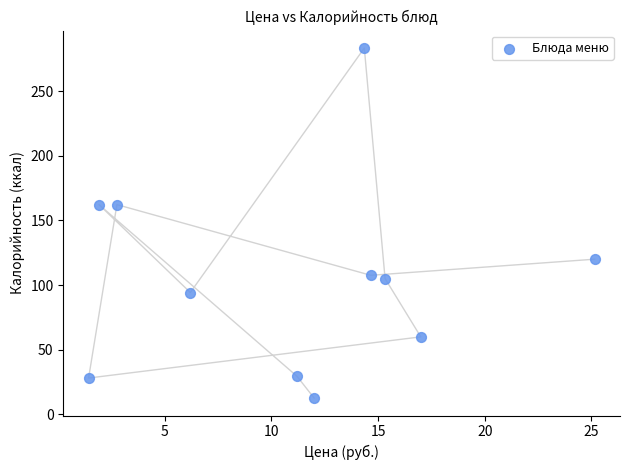

What is the average Y value?

105.9